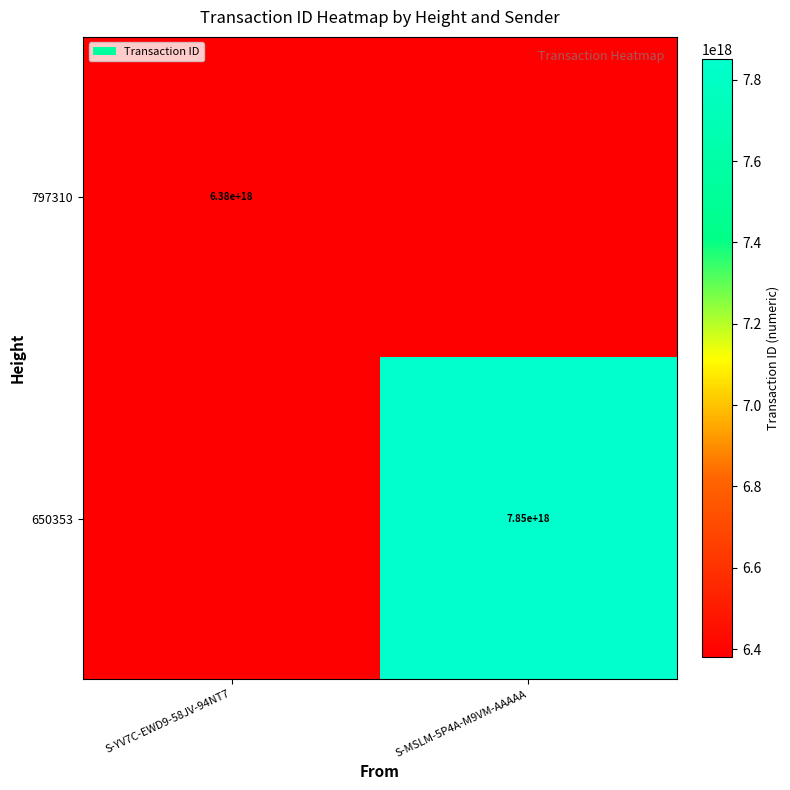

The value of 650353 at S-MSLM-5P4A-M9VM-AAAAA is 7850000000000000000. True or false?

True